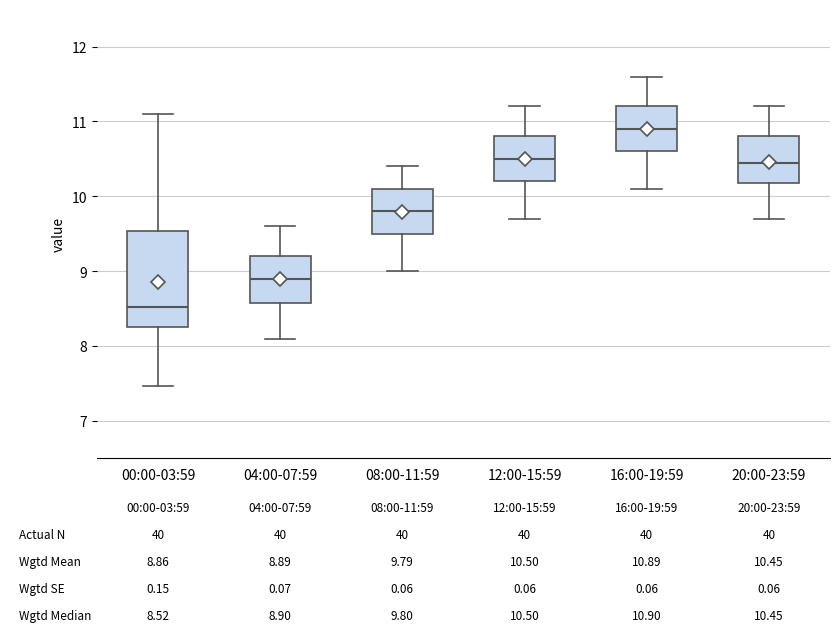

Which box has the highest median line?

16:00-19:59